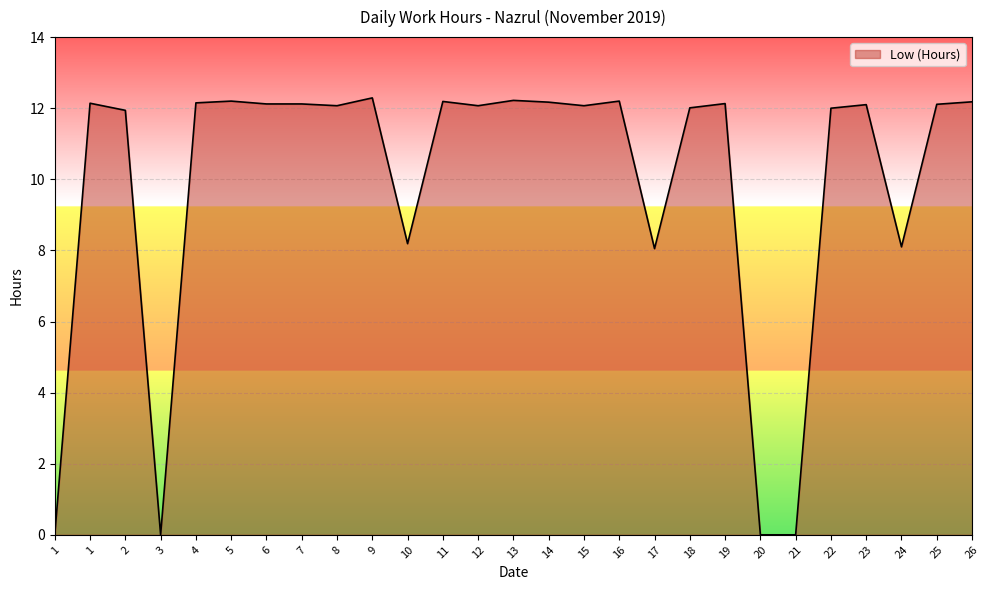

What value does the data have at 7?

12.1